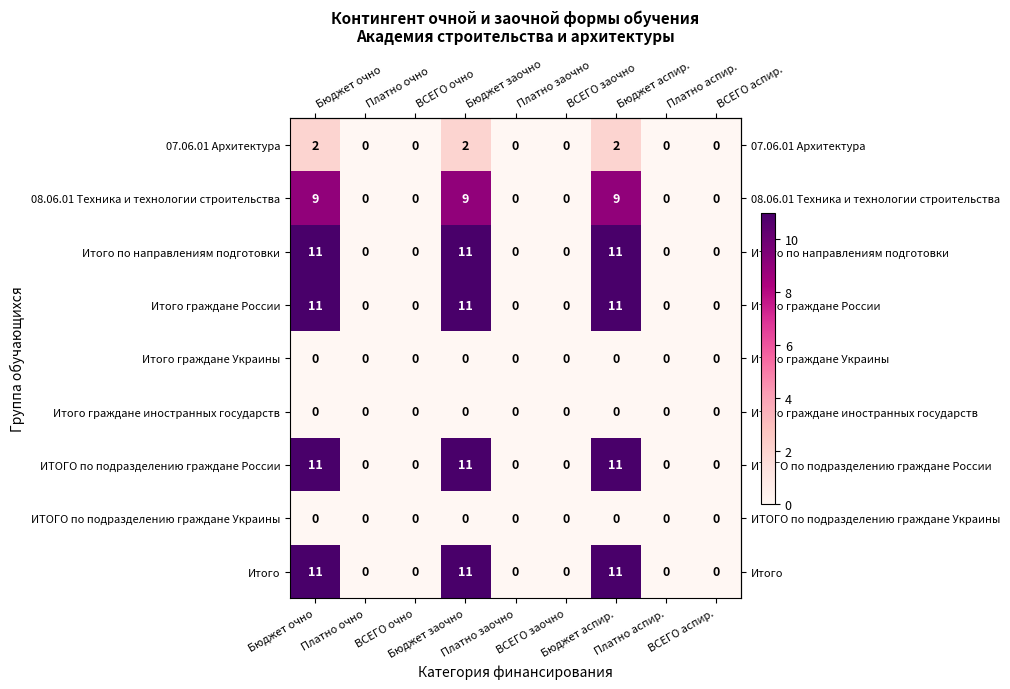

What is the total value across all series at Бюджет аспир.?

55